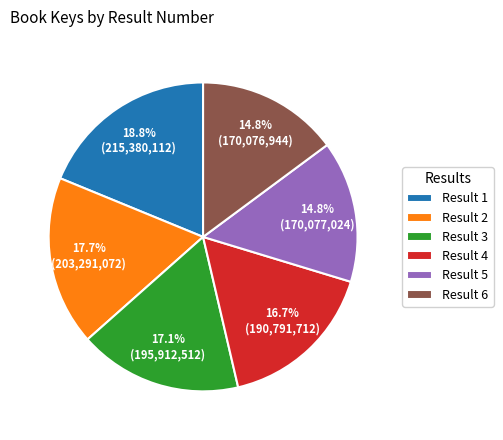

What percentage is NOT represented by Result 3?

82.9%